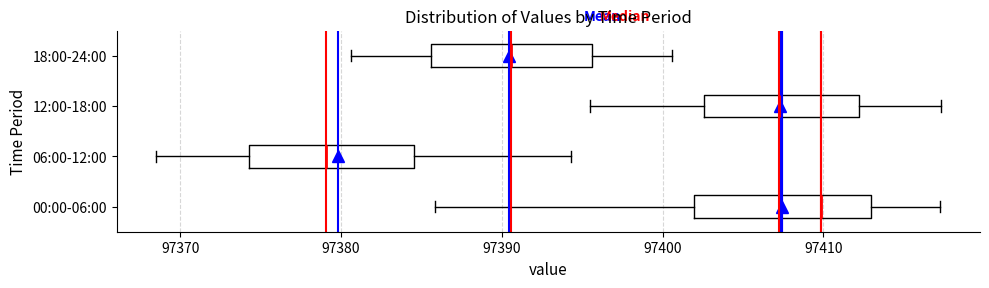

Reading bottom to top, read every box against the x-axis: the position of its median line, the range the box covers, and the ends of its whiskers. The values are not printed on the chart, so give them approximately, as read against the axis.

00:00-06:00: median 97410, box 97402 to 97413, whiskers 97386 to 97417
06:00-12:00: median 97379, box 97374 to 97385, whiskers 97369 to 97394
12:00-18:00: median 97407, box 97403 to 97412, whiskers 97396 to 97417
18:00-24:00: median 97391, box 97386 to 97396, whiskers 97381 to 97401